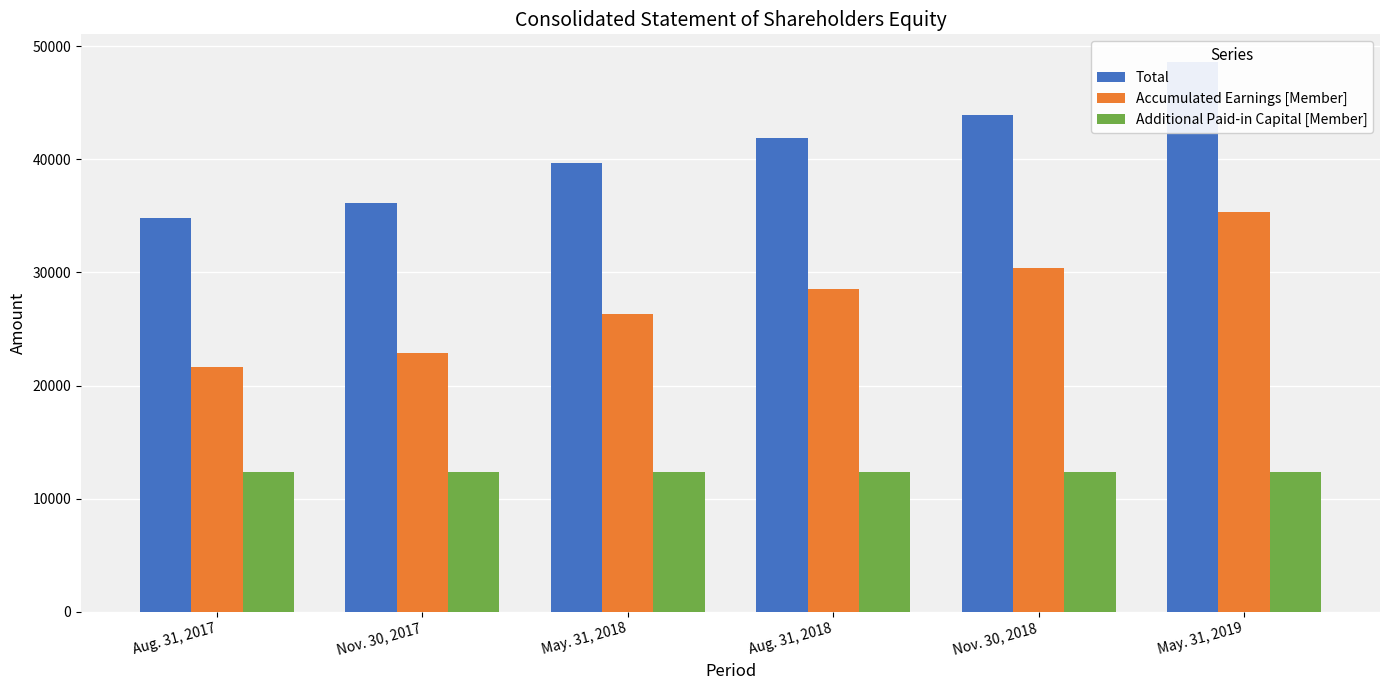

What is the sum of all Additional Paid-in Capital [Member] values?

74268